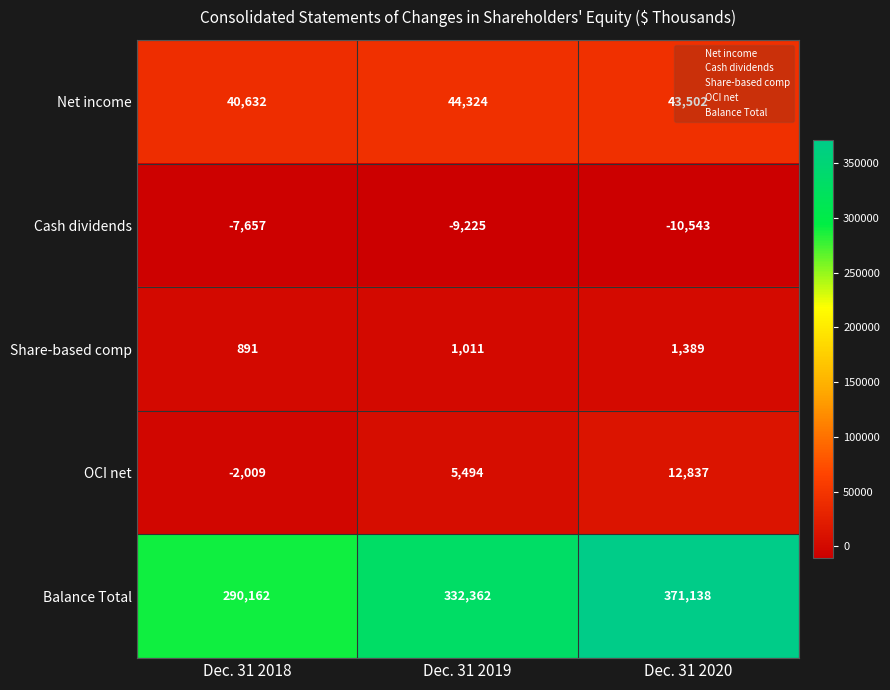

Rank the categories by OCI net value from highest to lowest.

Dec. 31 2020, Dec. 31 2019, Dec. 31 2018